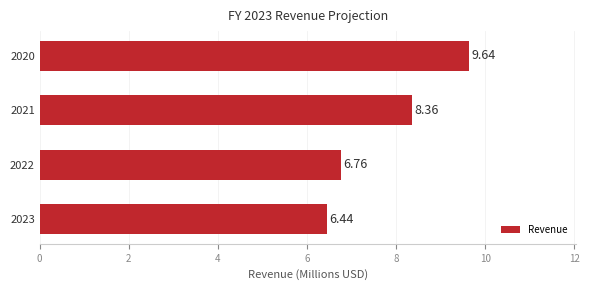

What is the change in value from 2022 to 2023?

-0.3